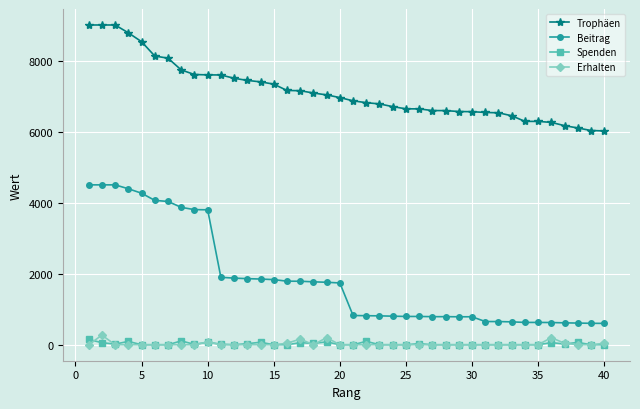

How many data points does each series have?

40